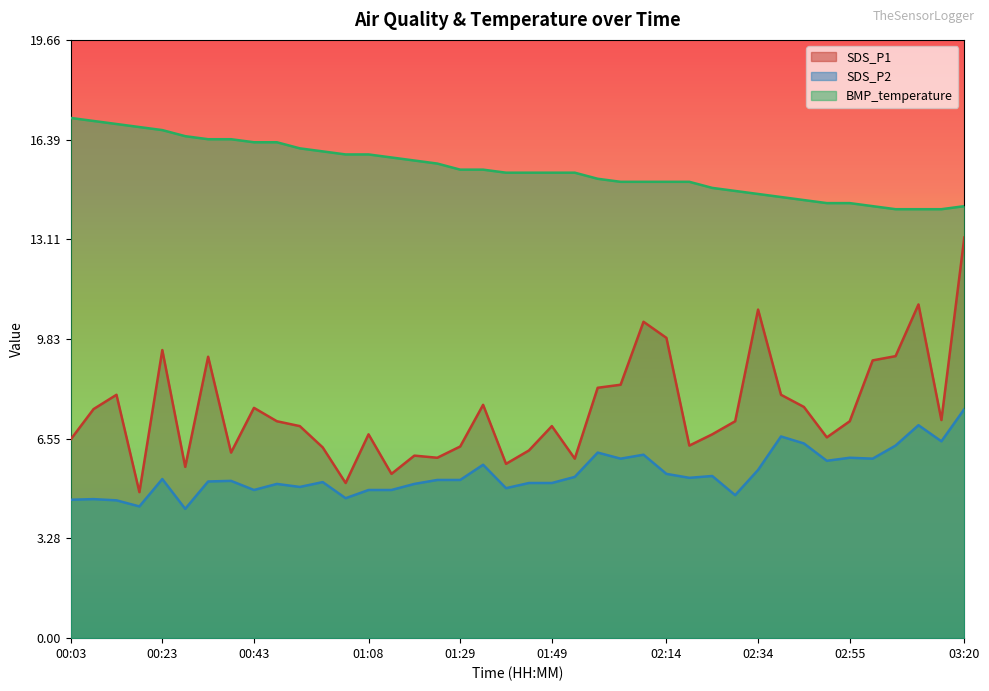

True or false: SDS_P2 has a value of 5.2 at 00:38.

True